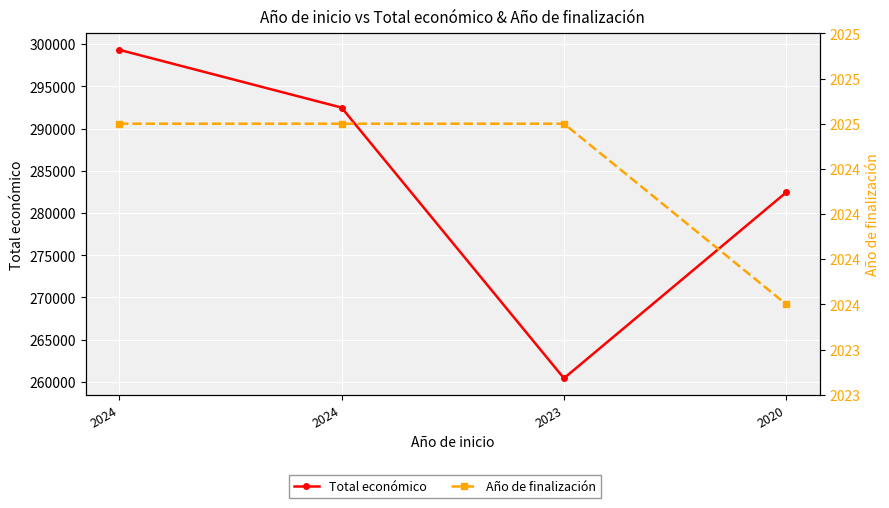

Where is Total económico nearest to the value 279884?

2020